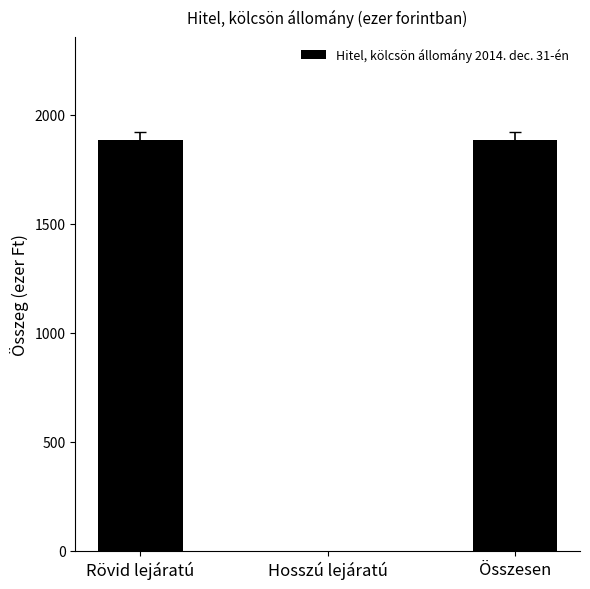

How many series are shown in this chart?

1